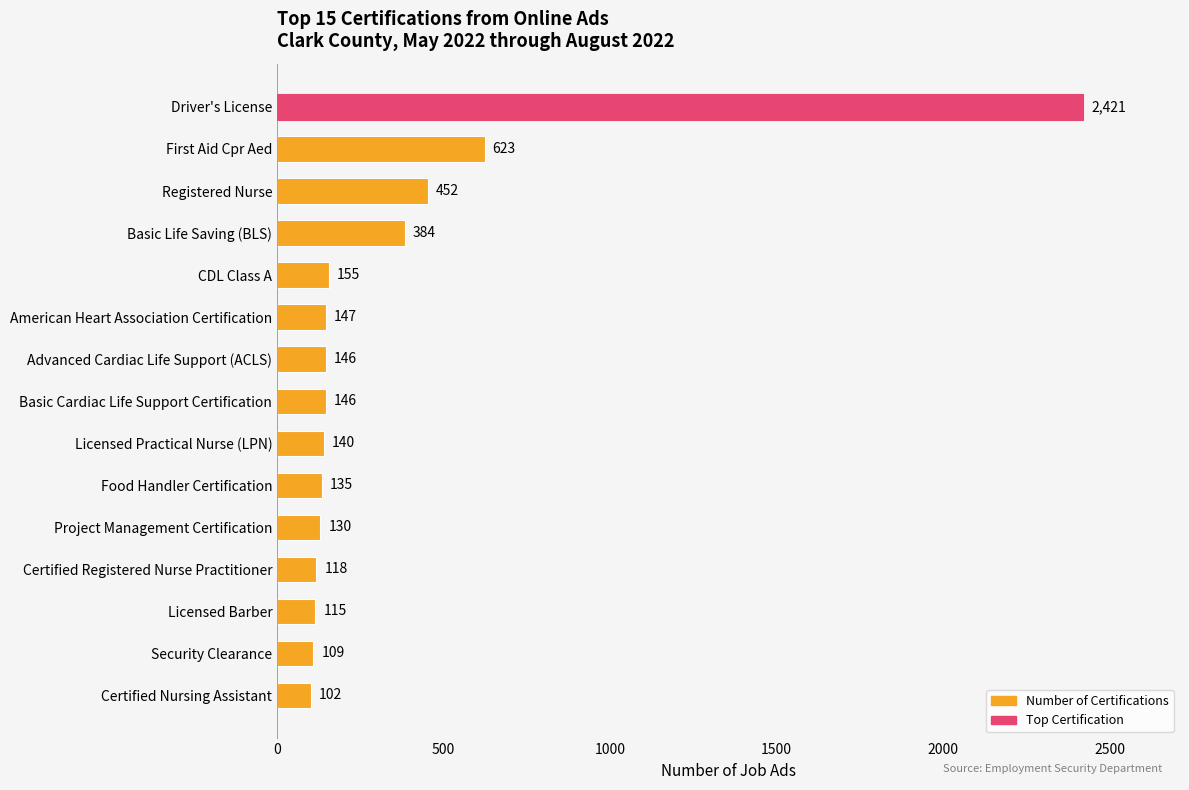

What is the value of the 8th bar from the top?

146